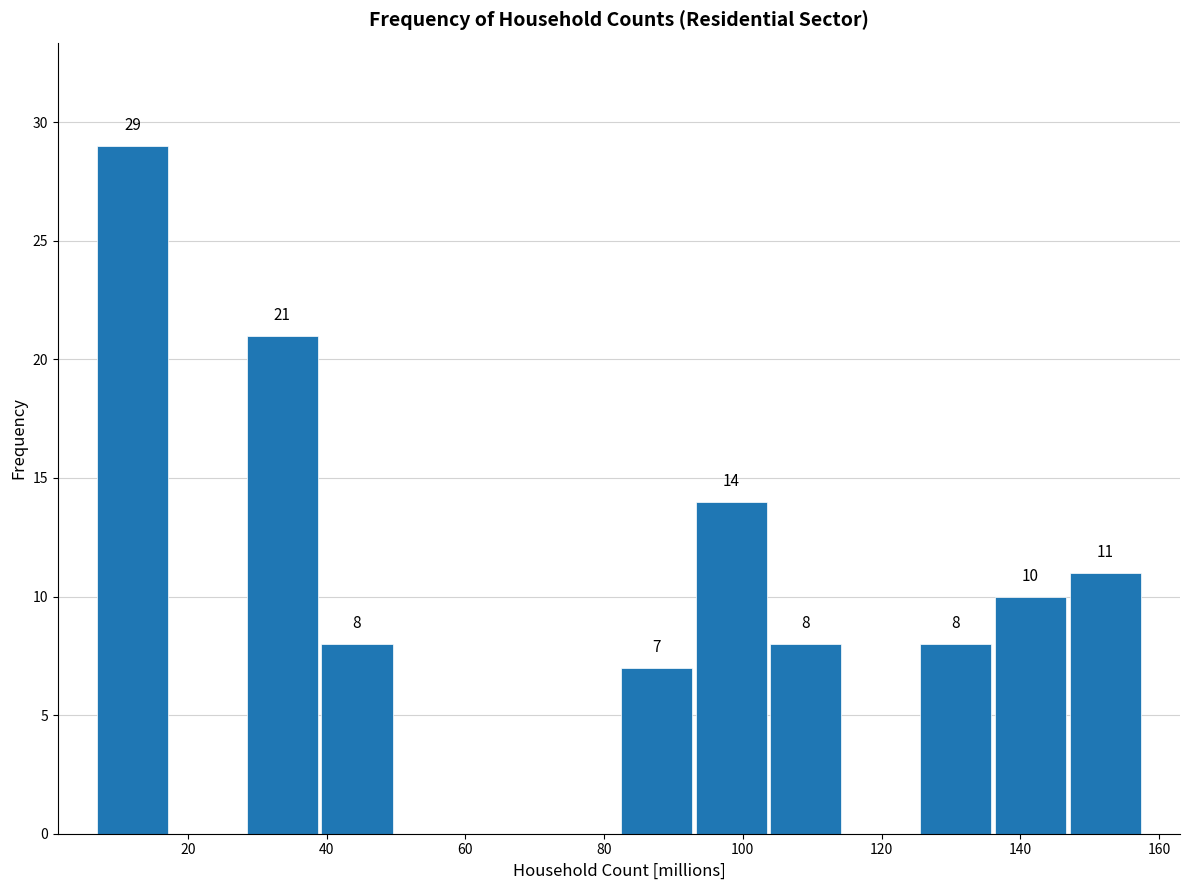

Which range on the x-axis has the tallest bar?

6 to 18